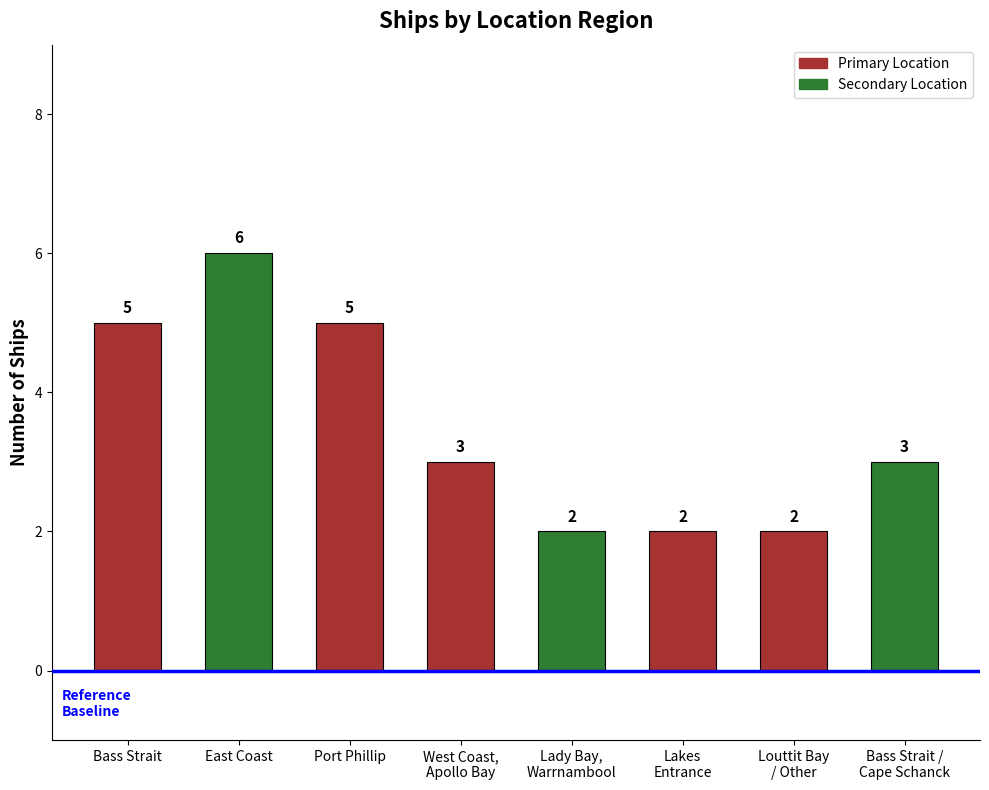

What is the label of the 5th bar from the right?

West Coast,
Apollo Bay